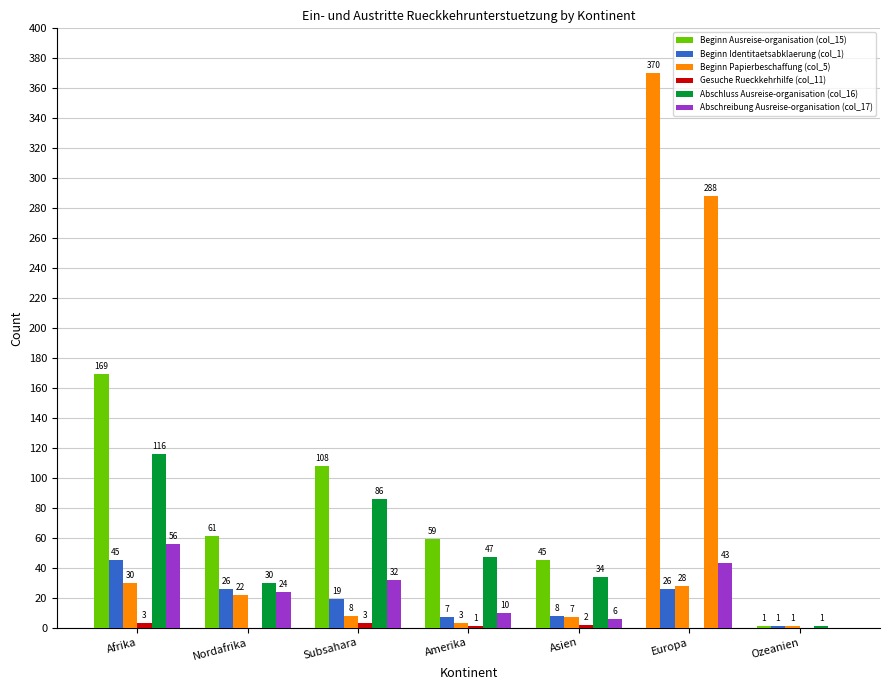

How many groups of bars are there?

7